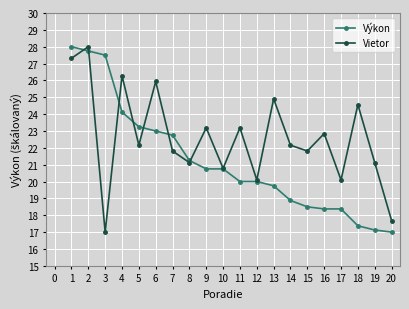

What is the difference between the maximum and minimum values in the Výkon series?

11.0